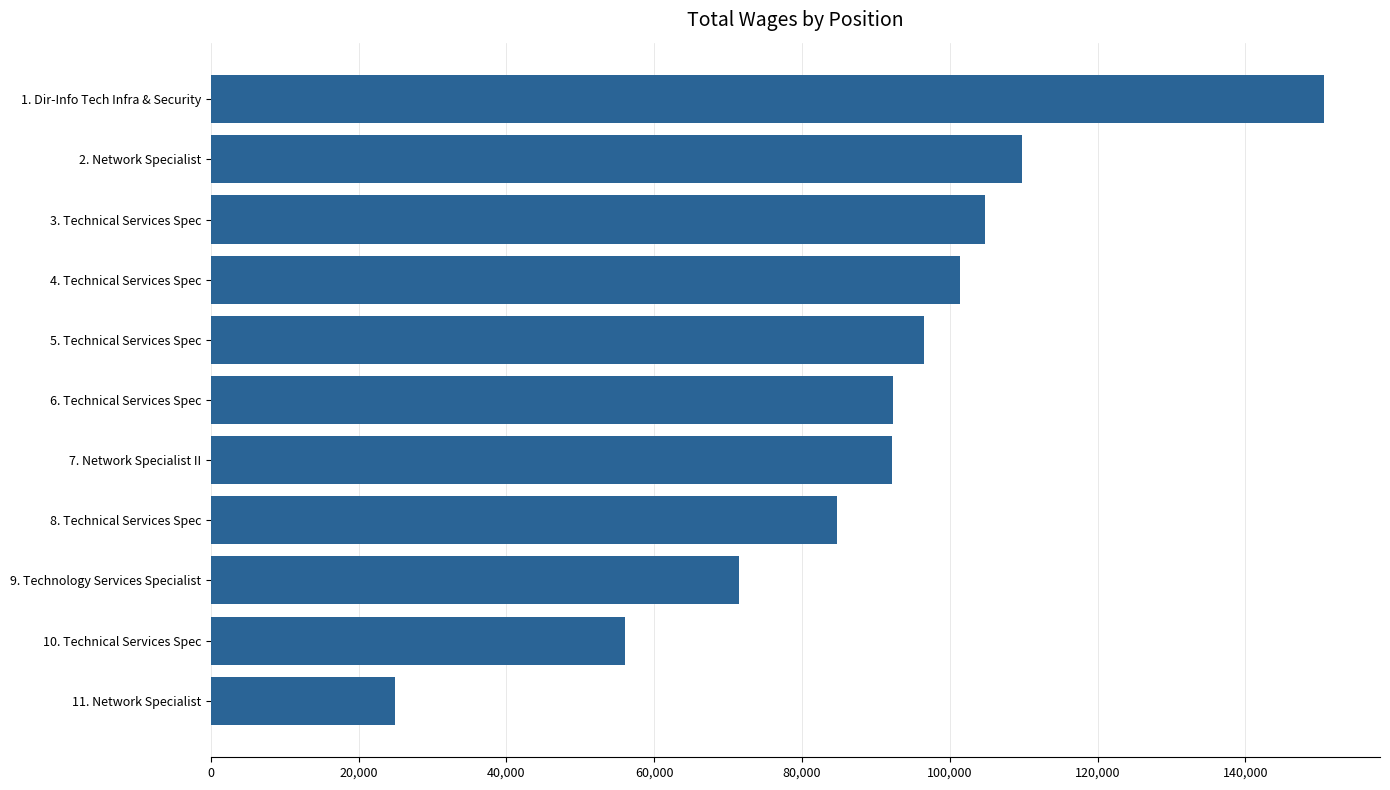

What value does the data have at 5. Technical Services Spec, to the nearest 100?

96500